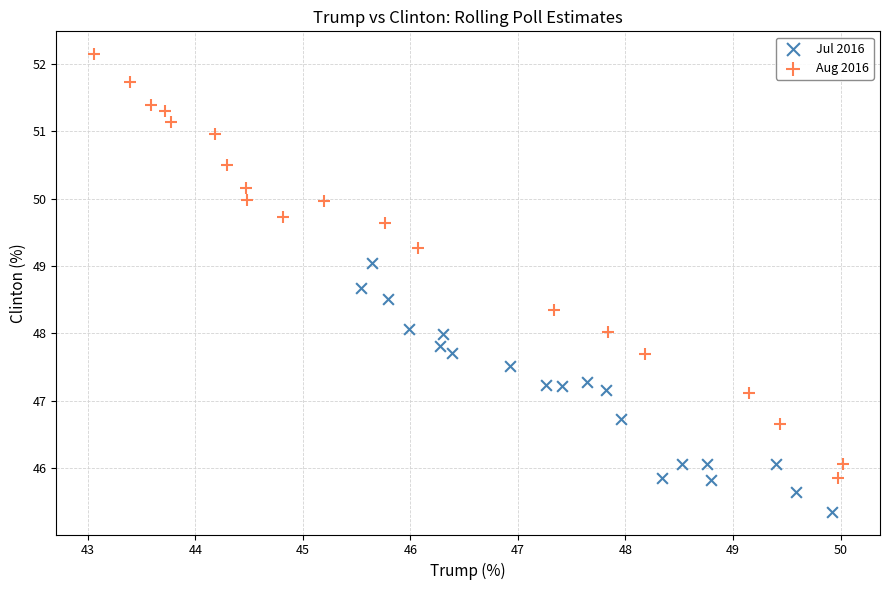

Which series reaches the minimum Y coordinate?

Jul 2016